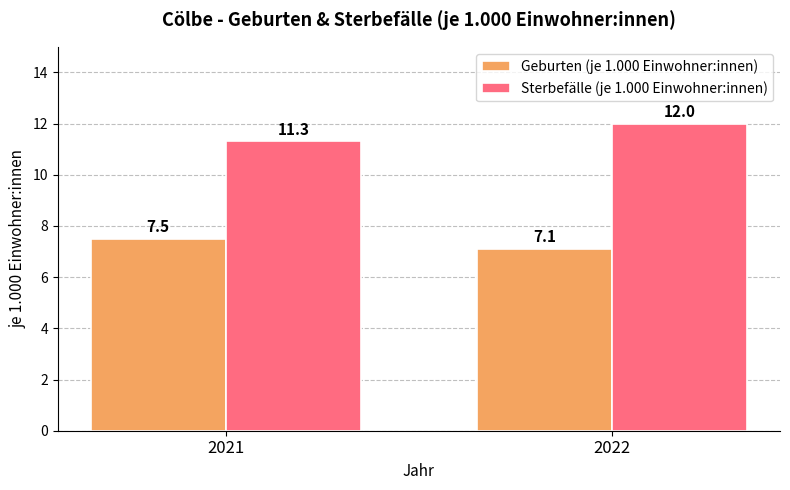

What is the sum of all Geburten (je 1.000 Einwohner:innen) values?

14.6